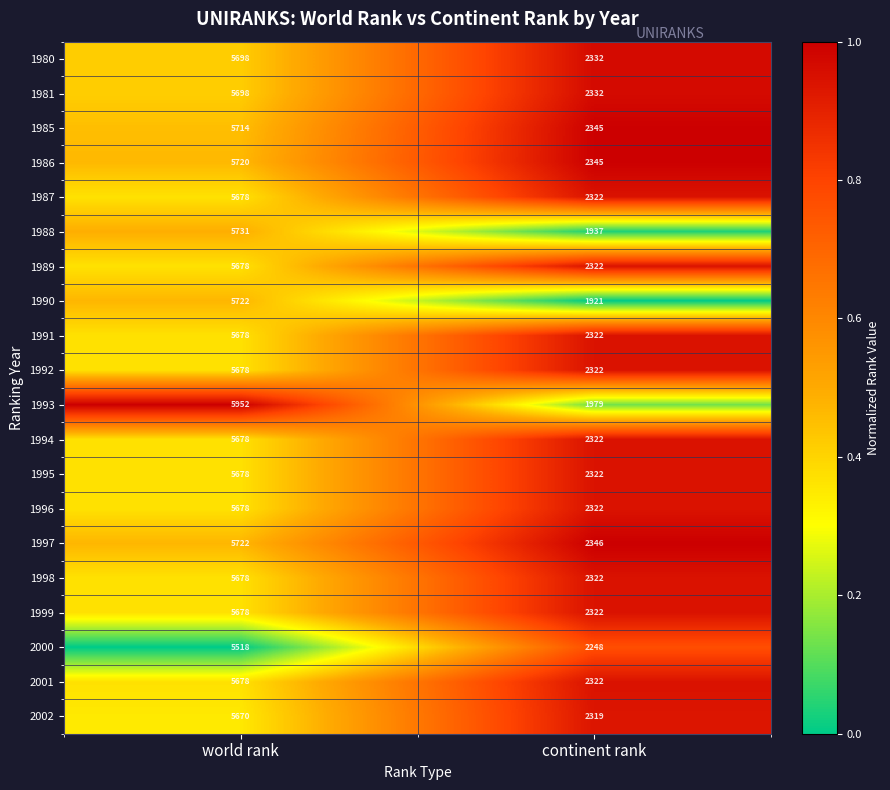

What value does the 1988 series have at continent rank?

1937